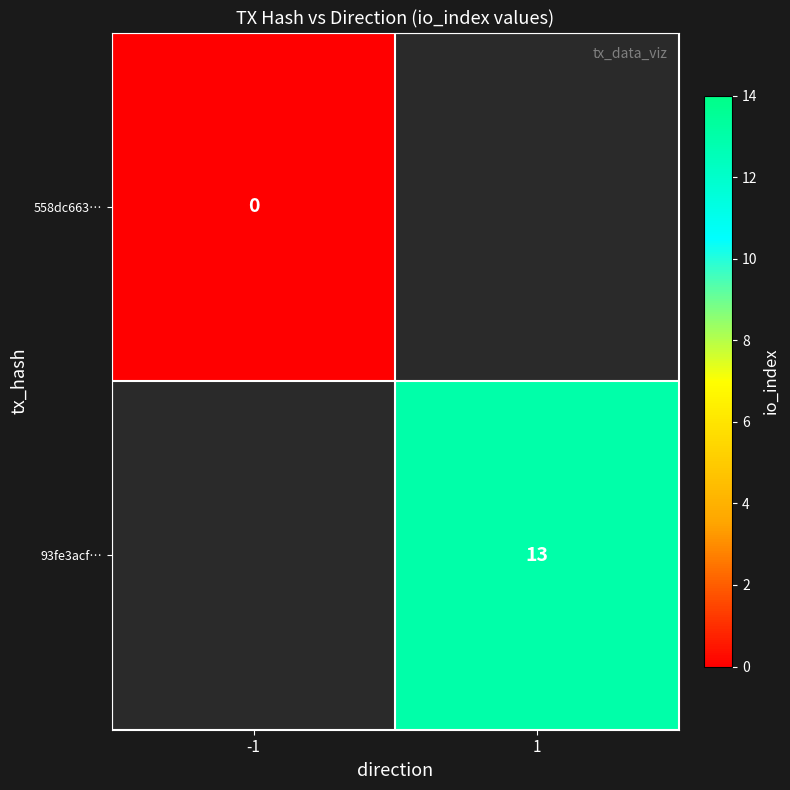

At how many categories does at least one series exceed 8?

1